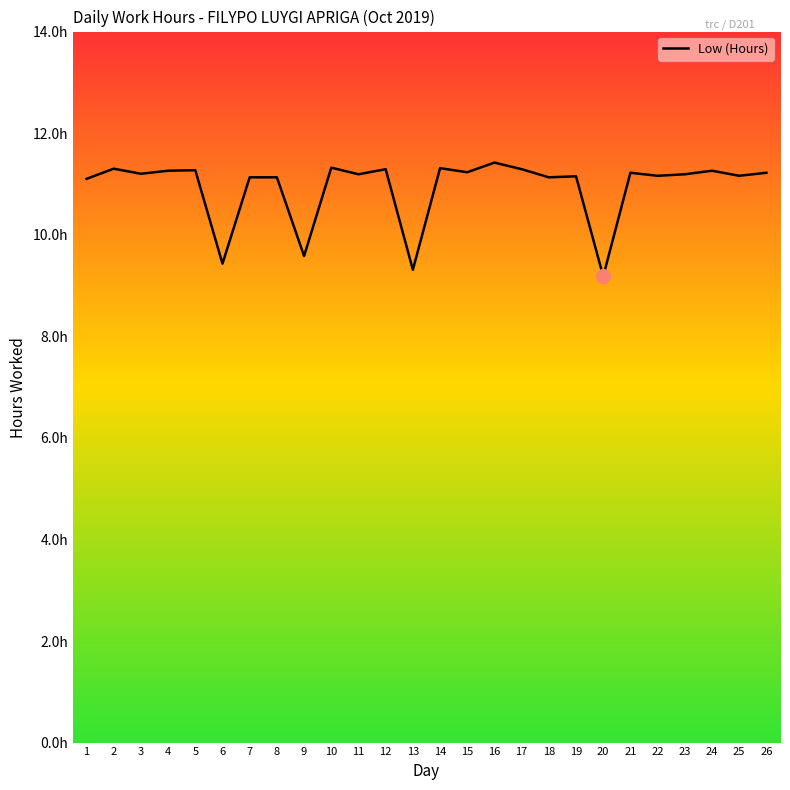

What is the change in value from 12 to 13?

-2.0